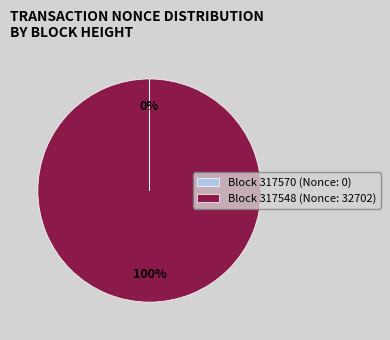

To the nearest percent, what percentage of the pie is Block 317548 (Nonce: 32702)?

100%